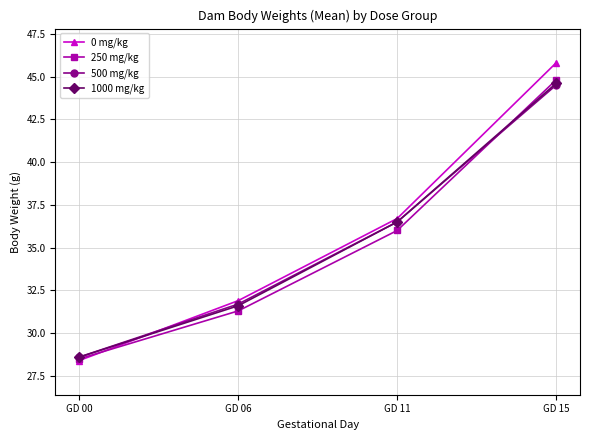

True or false: 0 mg/kg has a value of 36.7 at GD 11.

True